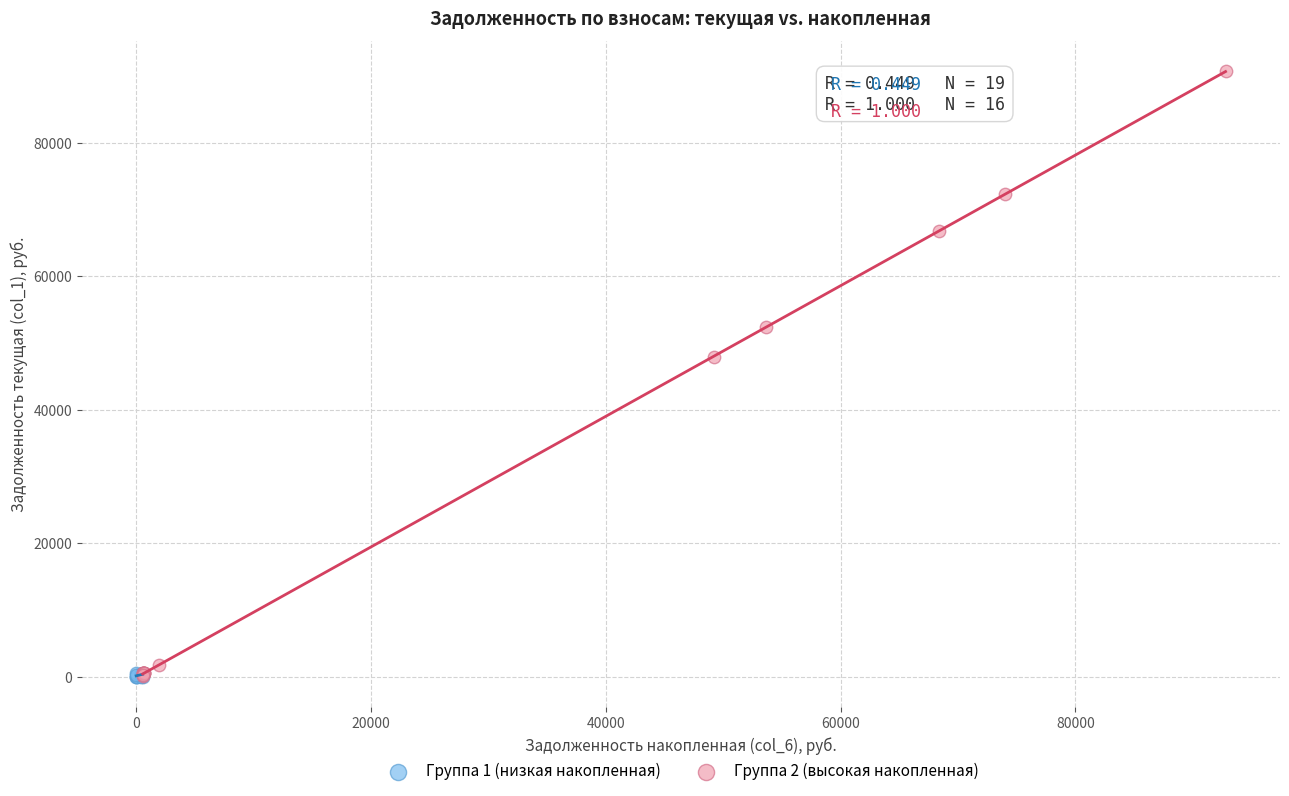

Which series contains the highest Y value?

Группа 2 (высокая накопленная)